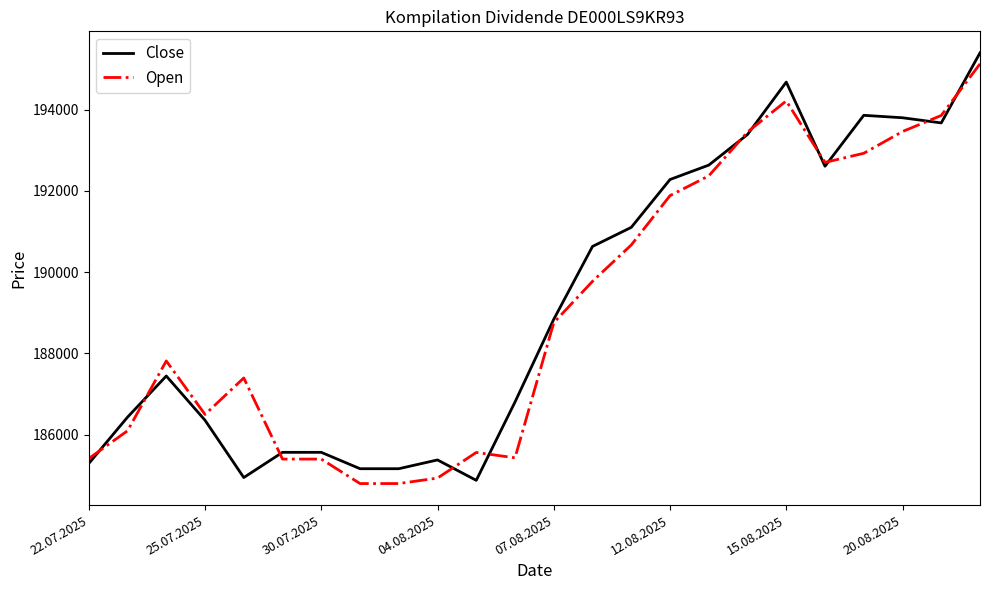

What is the smallest value displayed?

184800